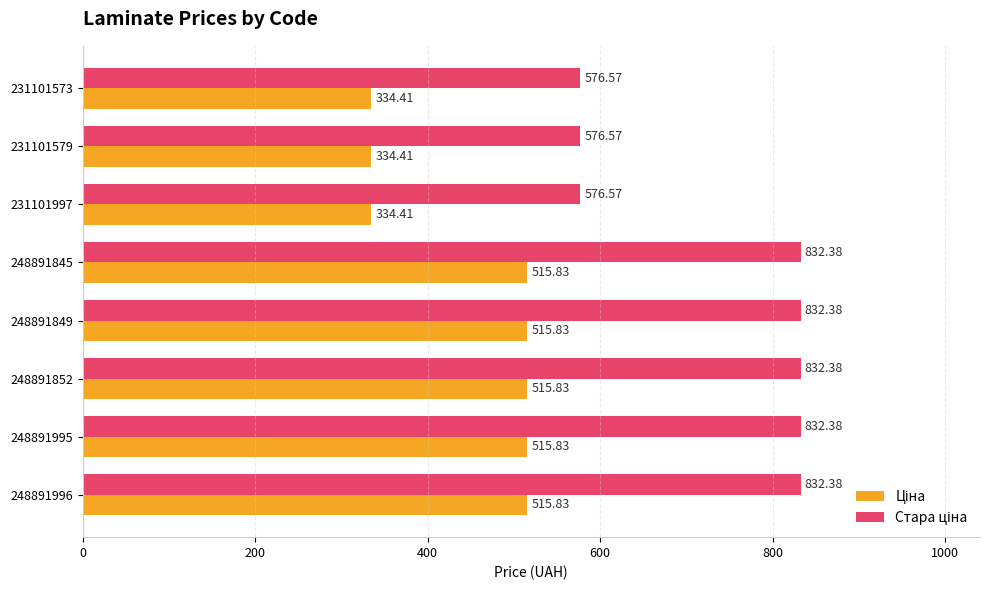

What is the difference between the highest and lowest values at 231101997?

242.2